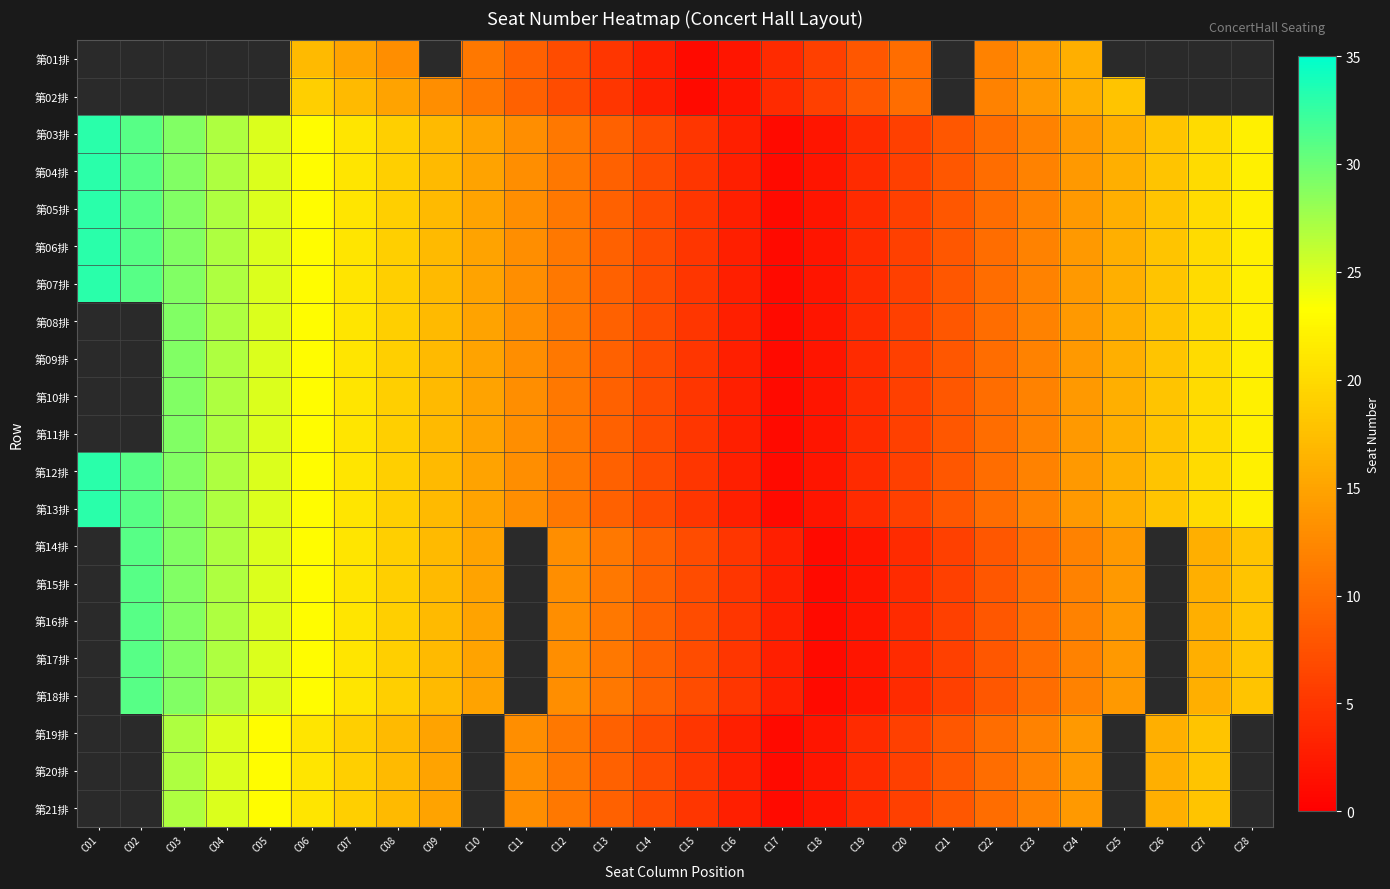

True or false: 第09排 has a value of 20.0 at C27.

True